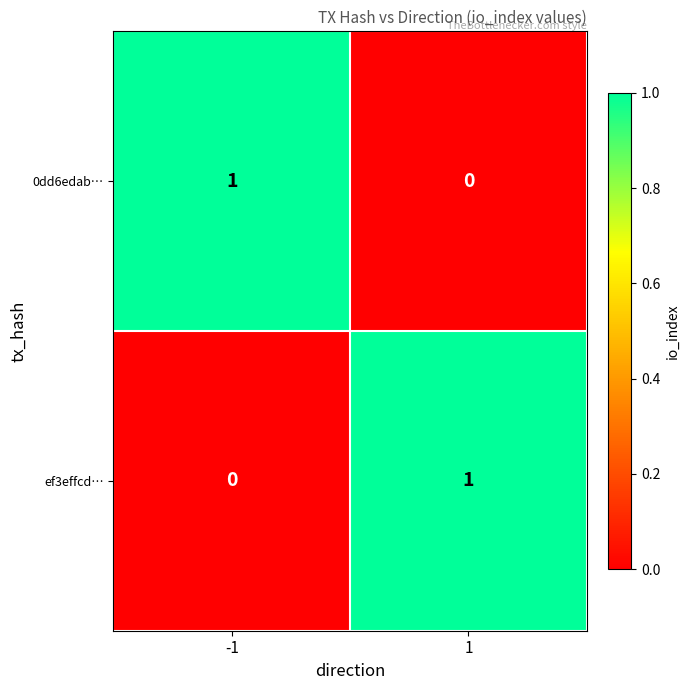

Is it true that ef3effcd… equals 1 at 1?

True